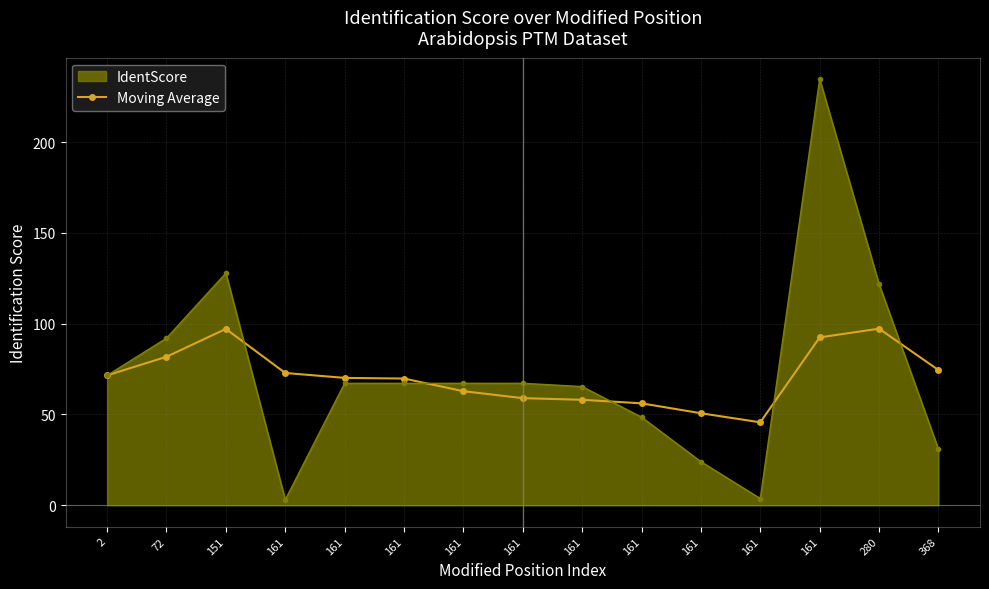

Is this an area chart (filled region under the line)?

Yes